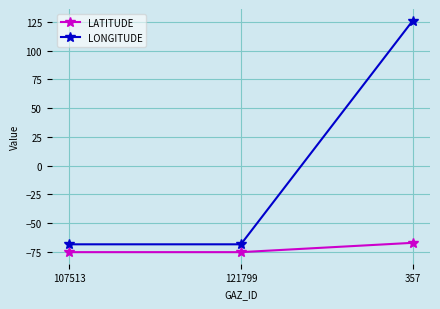

Does the chart display data point markers on the line(s)?

Yes